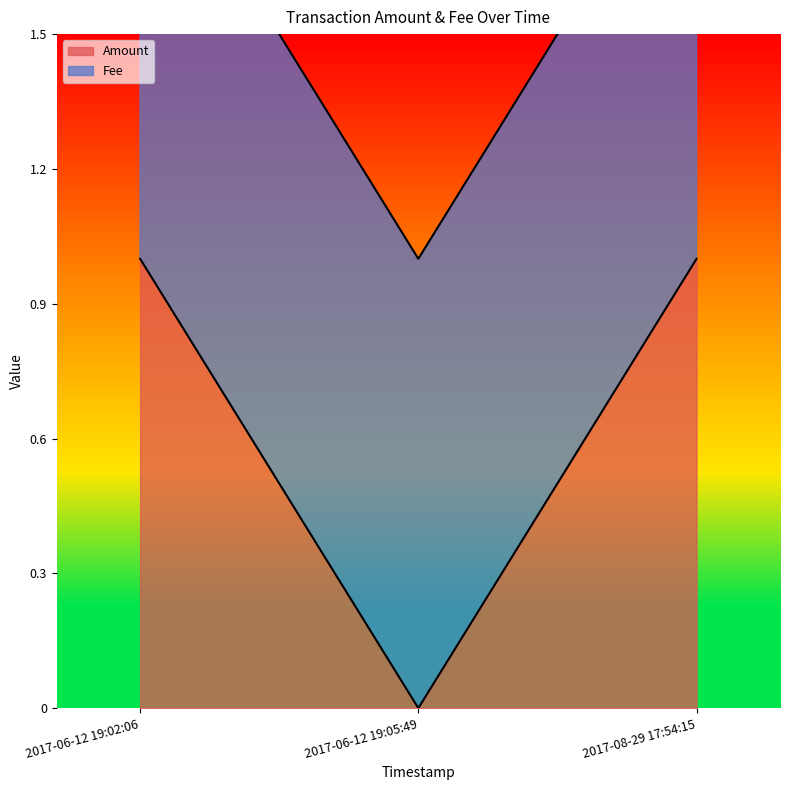

Reading left to right, what are all the values shown in this chart?

2017-06-12 19:02:06=1	2017-06-12 19:05:49=0	2017-08-29 17:54:15=1